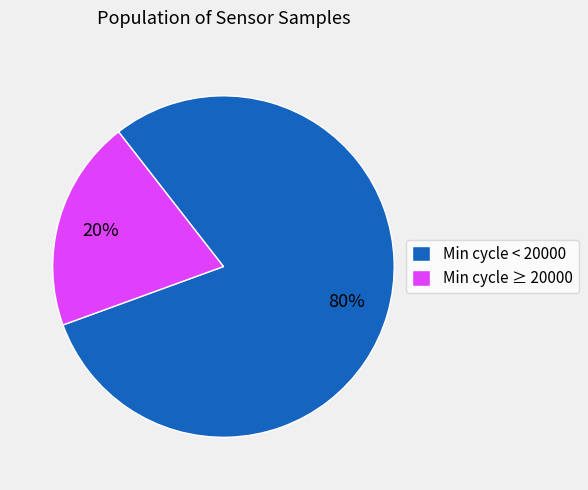

What is the largest slice in the pie chart?

Min cycle < 20000